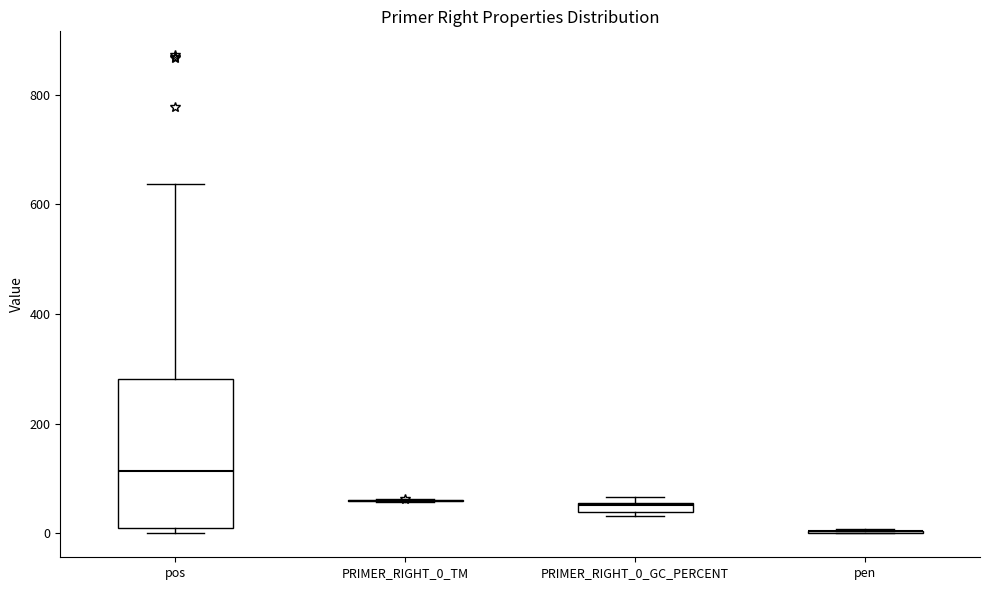

Where is the lower edge of the box for PRIMER_RIGHT_0_GC_PERCENT on the y-axis? The values are not printed on the chart, so give them approximately, as read against the axis.

40